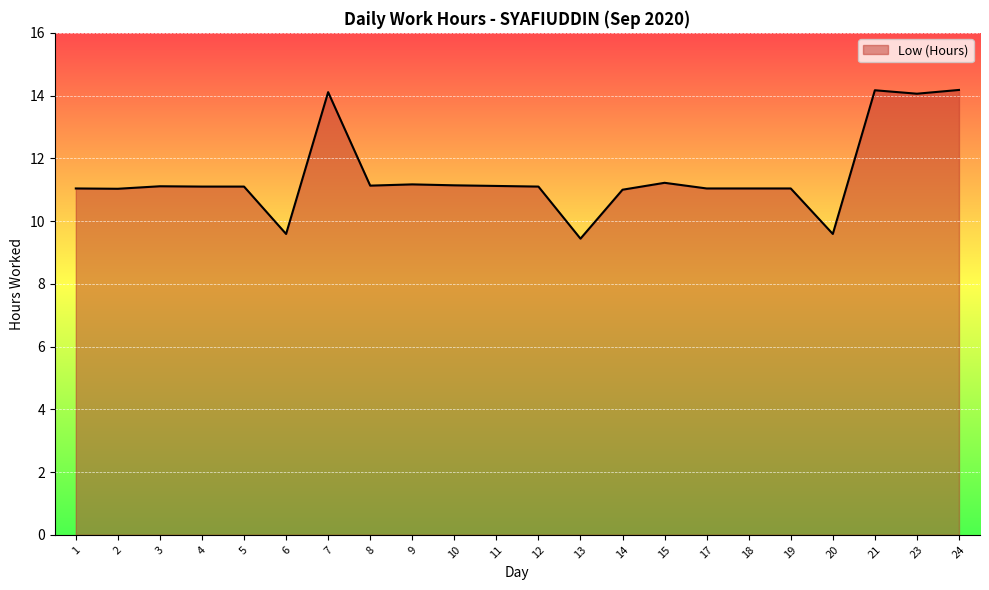

What is the sum of the values at 15 and 3?

22.3